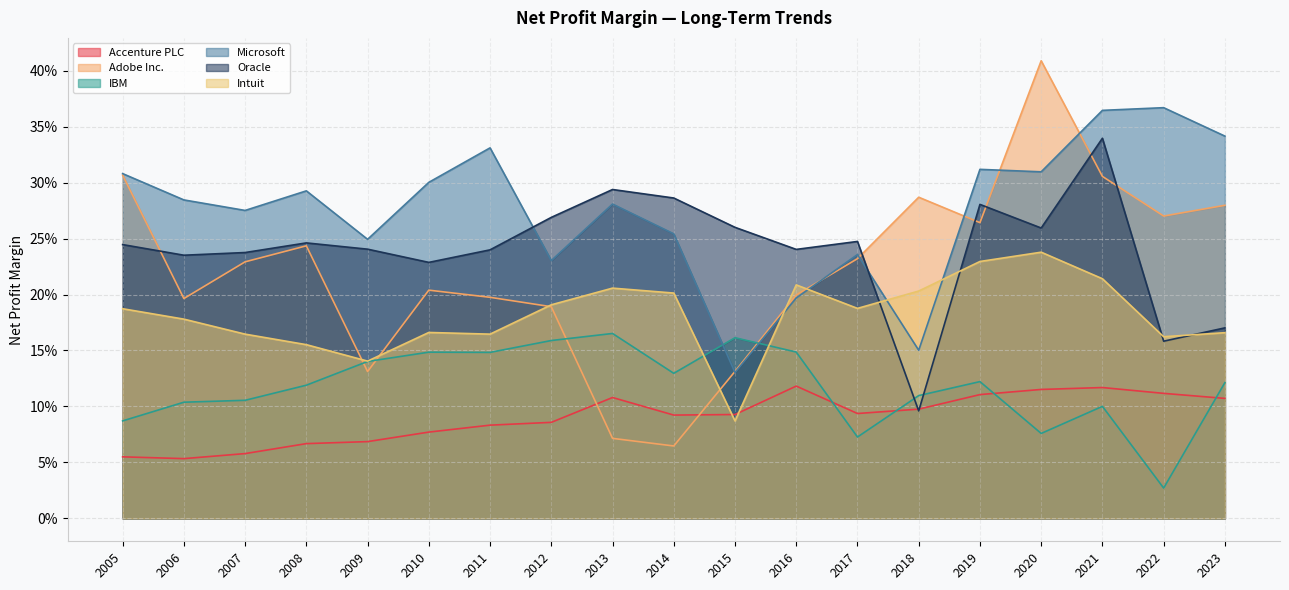

The value of Oracle at 2018 is 0.2. True or false?

False